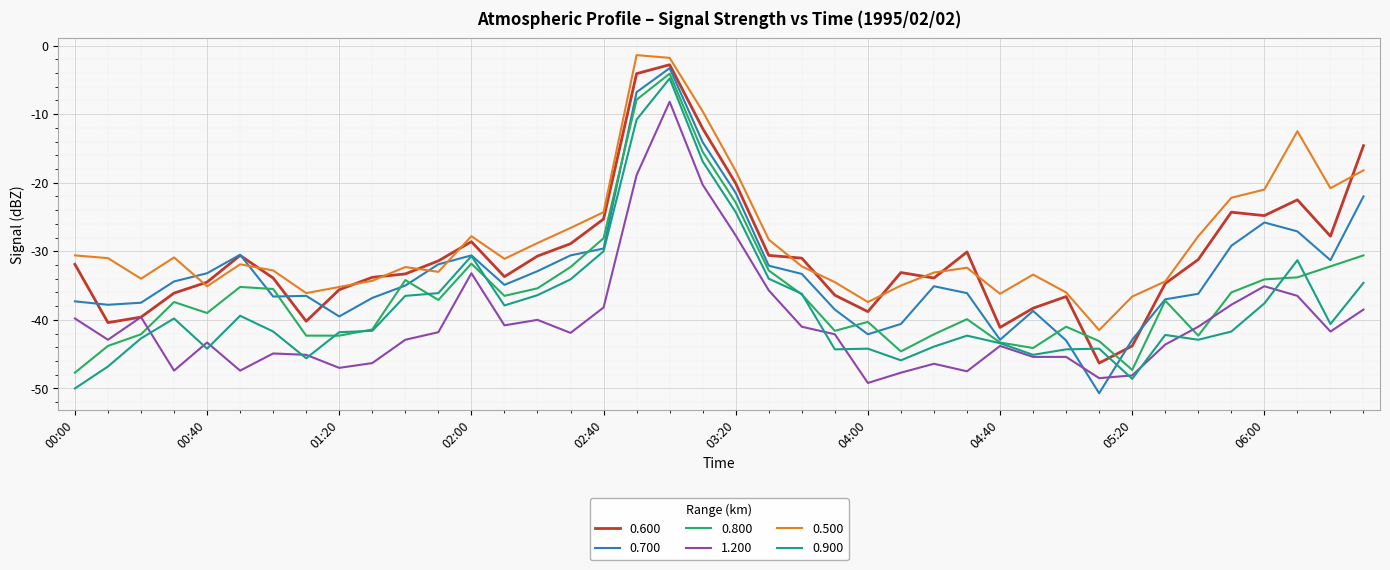

Which series has the largest total across all categories?

0.500